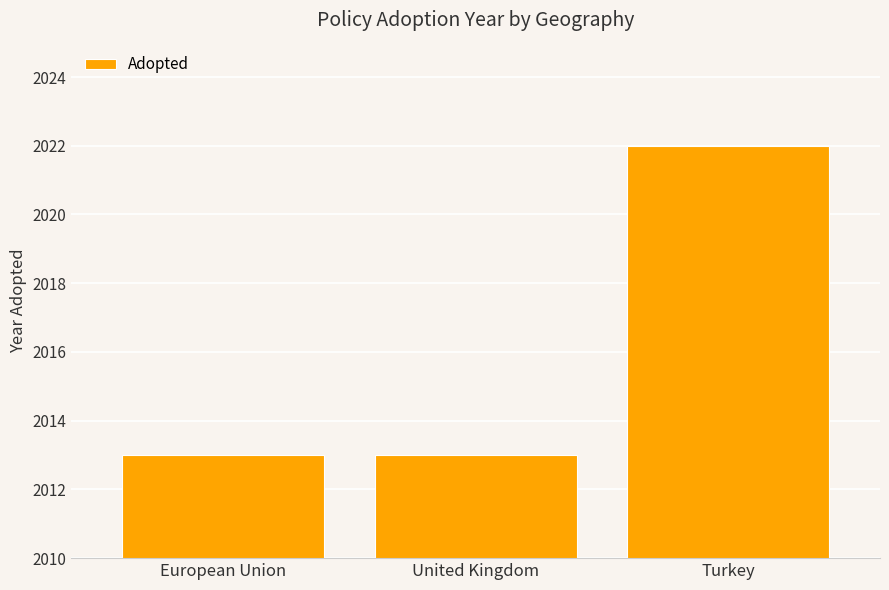

At which category does the chart reach its peak across all series?

Turkey